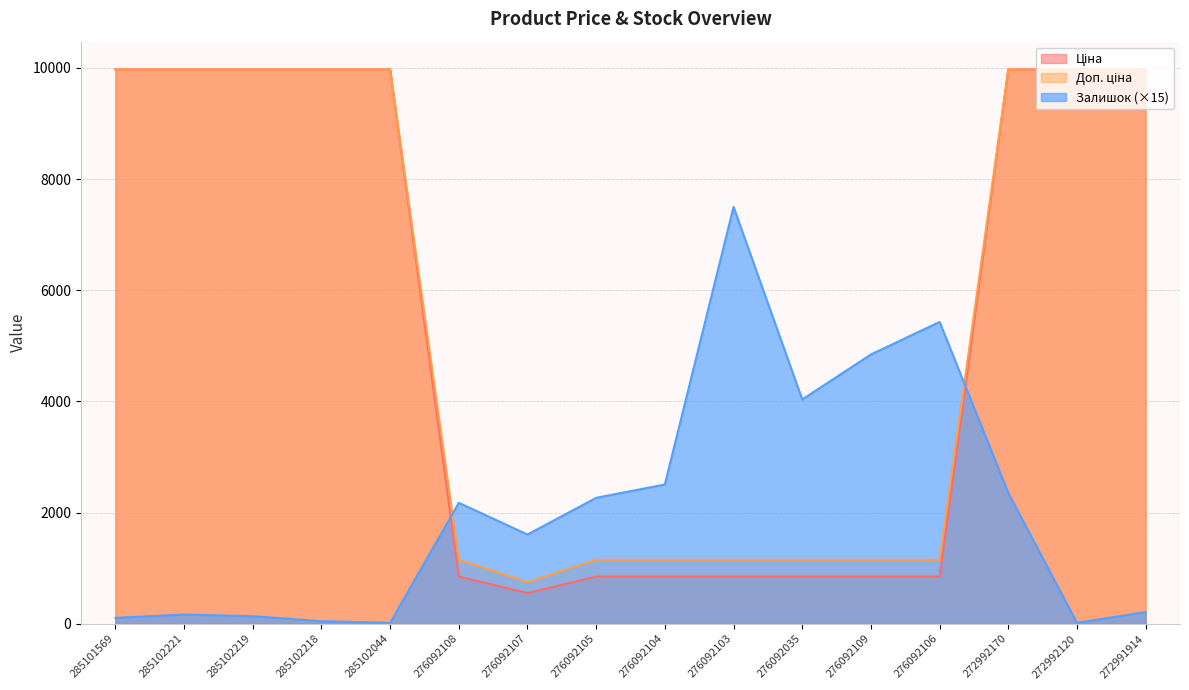

True or false: Залишок and Доп. ціна cross at least once.

True